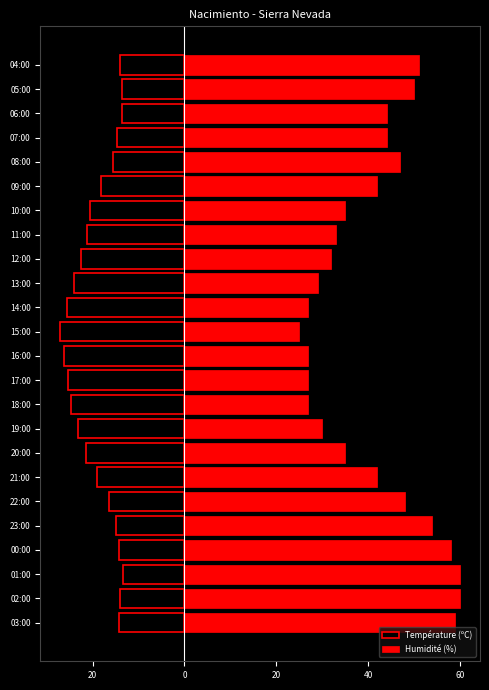

How many bars are there in total?

48